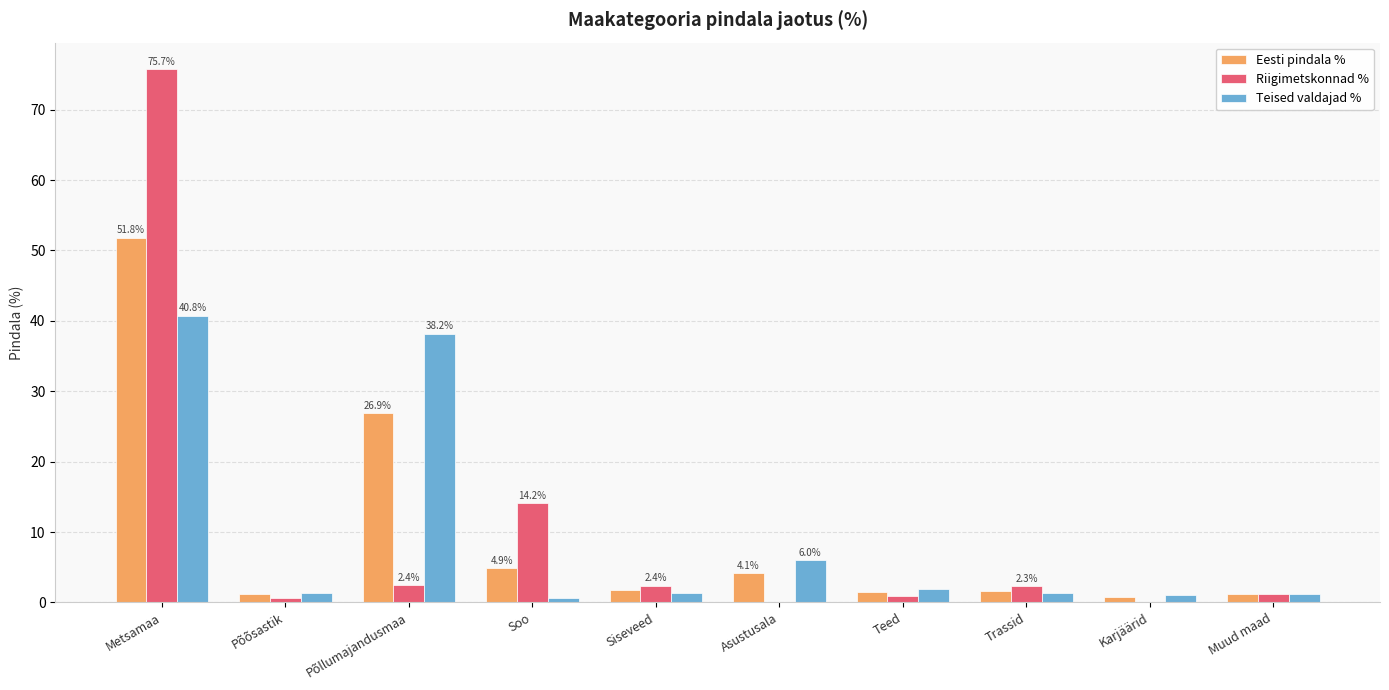

The Eesti pindala % series shows 26.9 at Põllumajandusmaa. True or false?

True